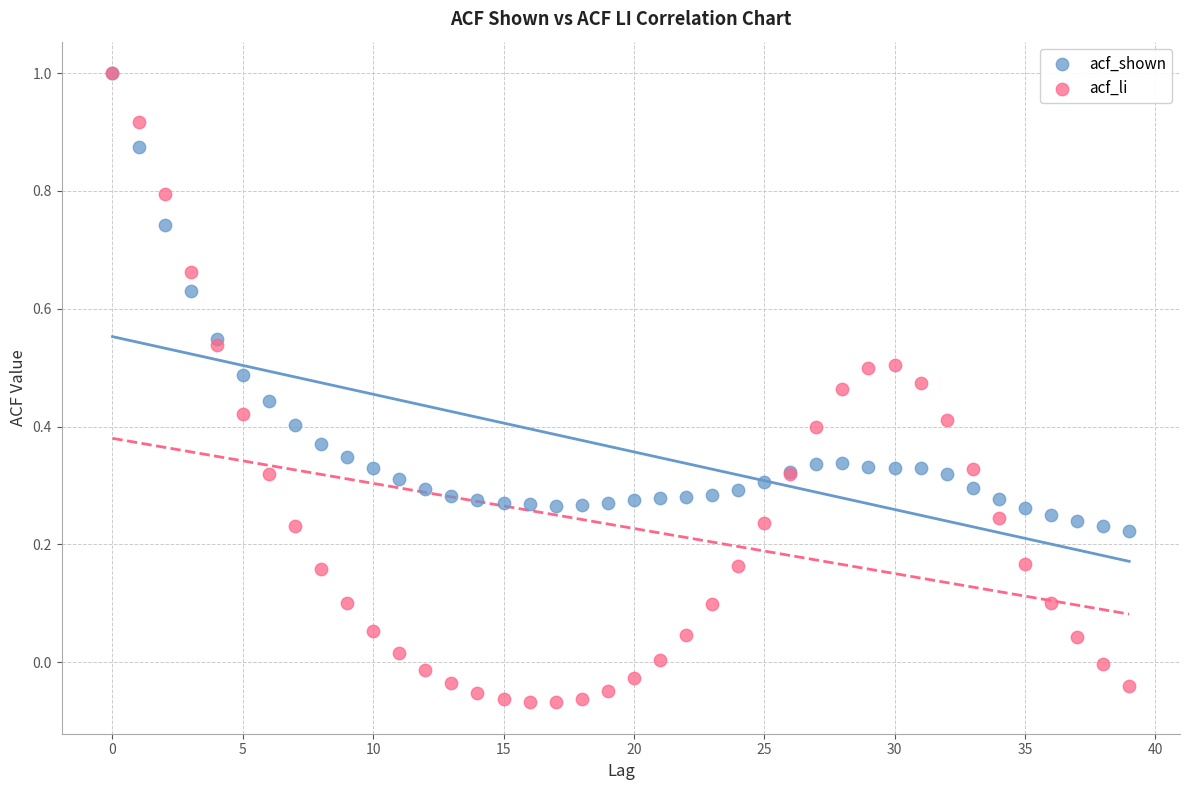

Which series contains the lowest Y value?

acf_li